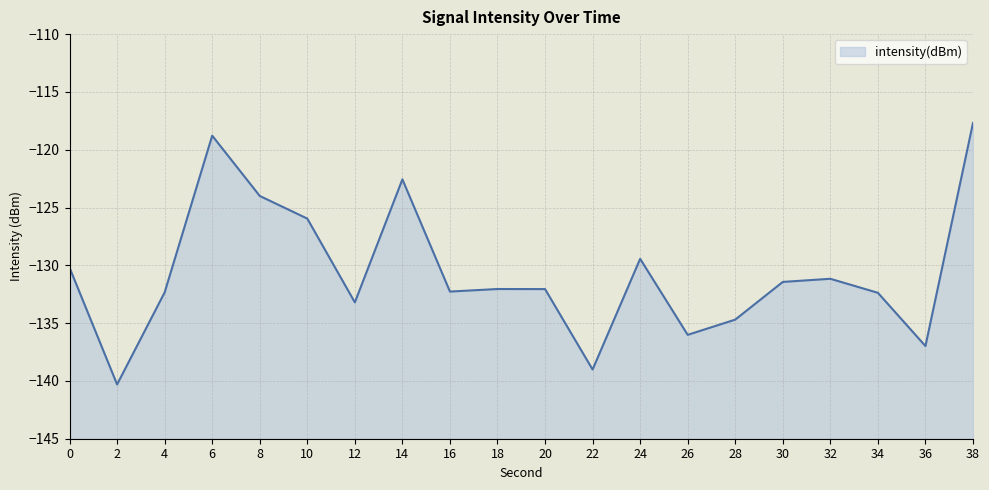

What is the average value?

-130.6